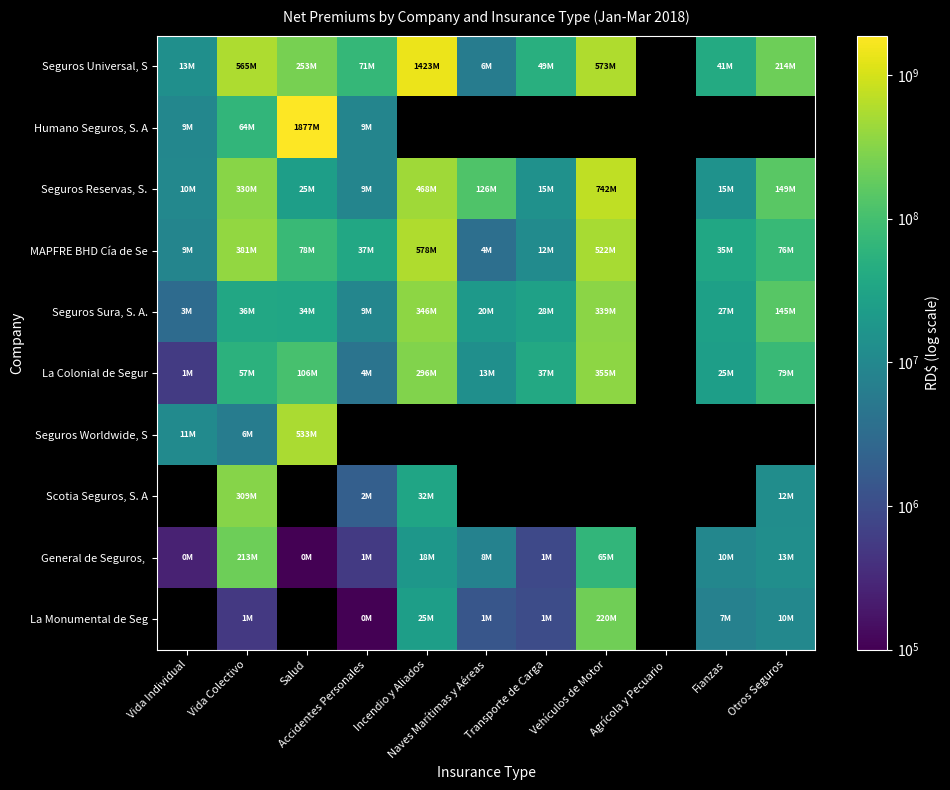

What is the minimum value shown in the chart?

26057.7